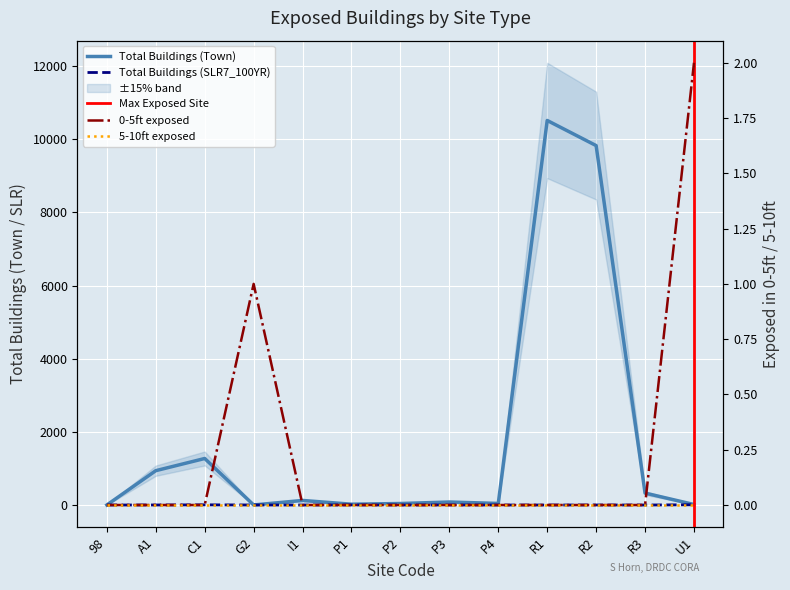

What is the greatest value displayed?

10513